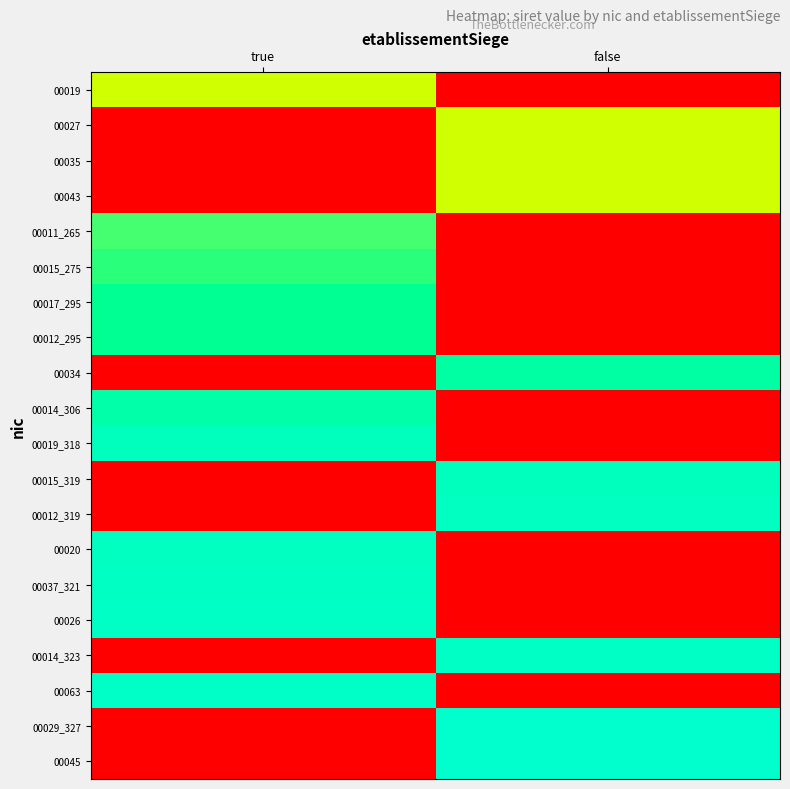

Reading right to left, transcribe all the data shown in this chart.

00019: false=0.0	true=0.7
00027: false=0.7	true=0.0
00035: false=0.7	true=0.0
00043: false=0.7	true=0.0
00011_265: false=0.0	true=0.8
00015_275: false=0.0	true=0.8
00017_295: false=0.0	true=0.9
00012_295: false=0.0	true=0.9
00034: false=0.9	true=0.0
00014_306: false=0.0	true=0.9
00019_318: false=0.0	true=1.0
00015_319: false=1.0	true=0.0
00012_319: false=1.0	true=0.0
00020: false=0.0	true=1.0
00037_321: false=0.0	true=1.0
00026: false=0.0	true=1.0
00014_323: false=1.0	true=0.0
00063: false=0.0	true=1.0
00029_327: false=1.0	true=0.0
00045: false=1.0	true=0.0